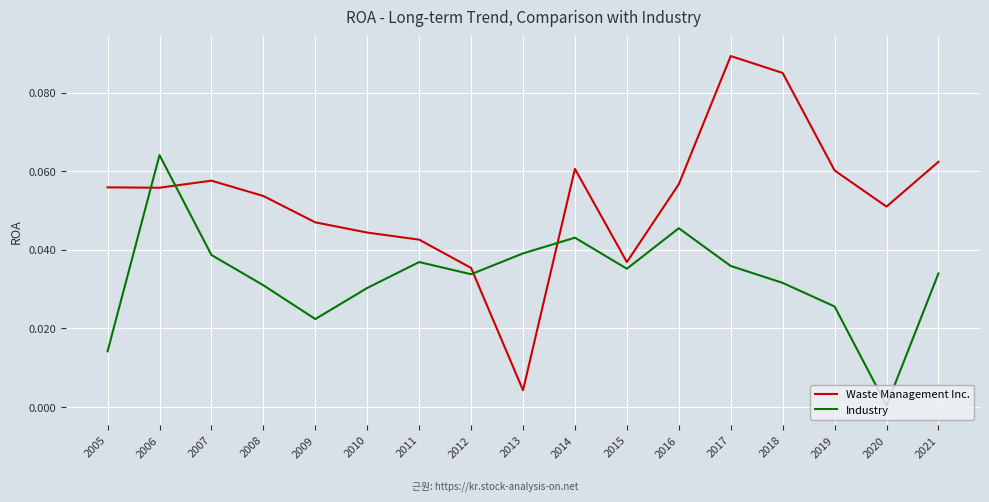

True or false: Waste Management Inc. and Industry cross at least once.

True